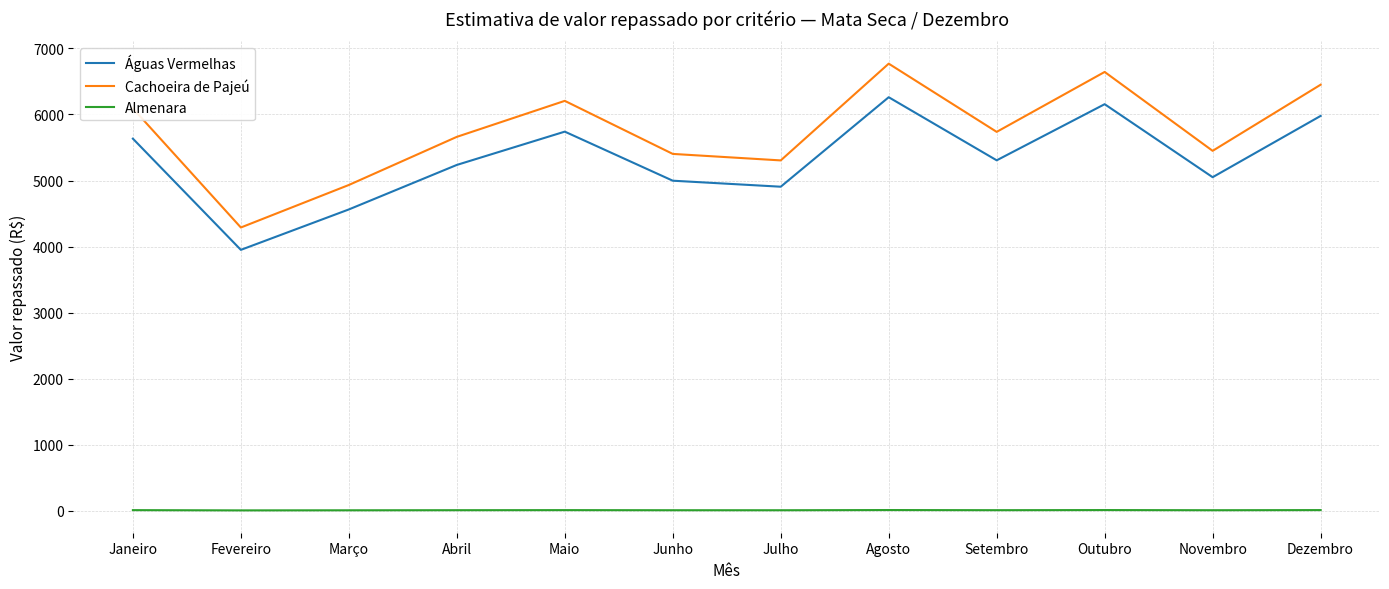

Rank the series at Maio from lowest to highest value.

Almenara, Águas Vermelhas, Cachoeira de Pajeú